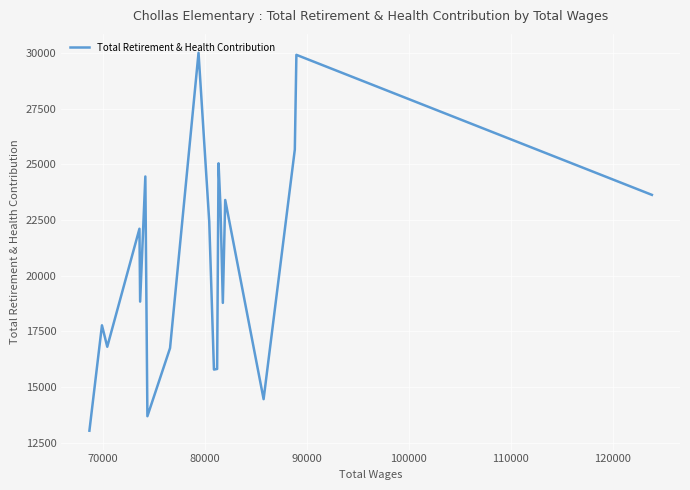

How many lines are shown in the chart?

1